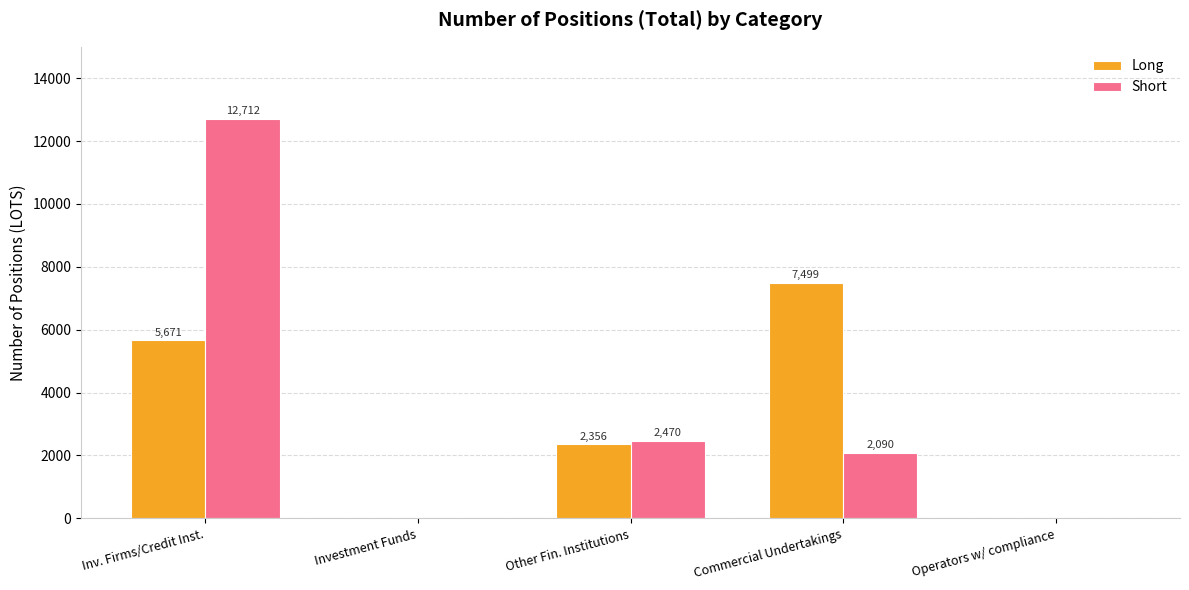

What is the sum of the Long values at Commercial Undertakings and Investment Funds?

7499.0